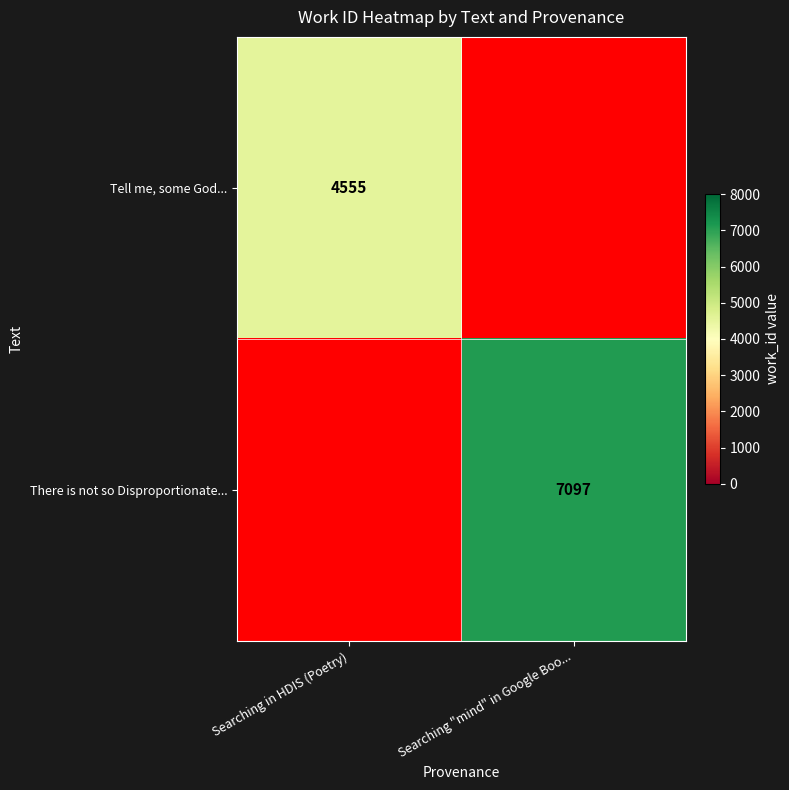

True or false: Tell me, some God... has a value of 4555 at Searching in HDIS (Poetry).

True